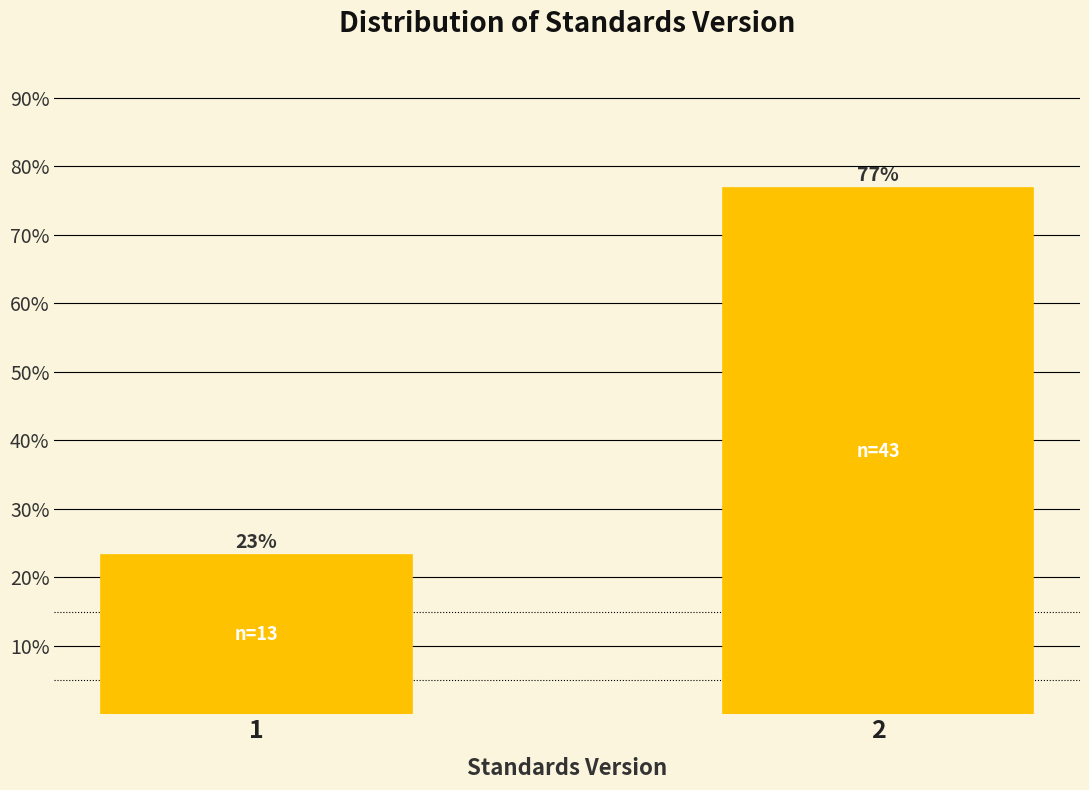

List the labels in order of value, smallest first.

1, 2